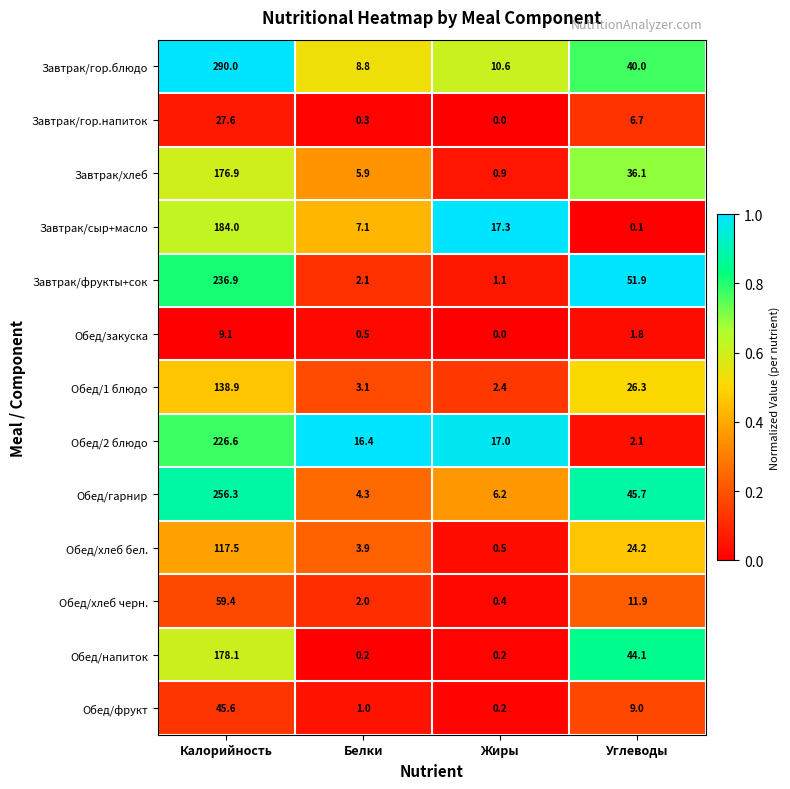

What is the difference between the maximum and minimum values in the Обед/напиток series?

177.9